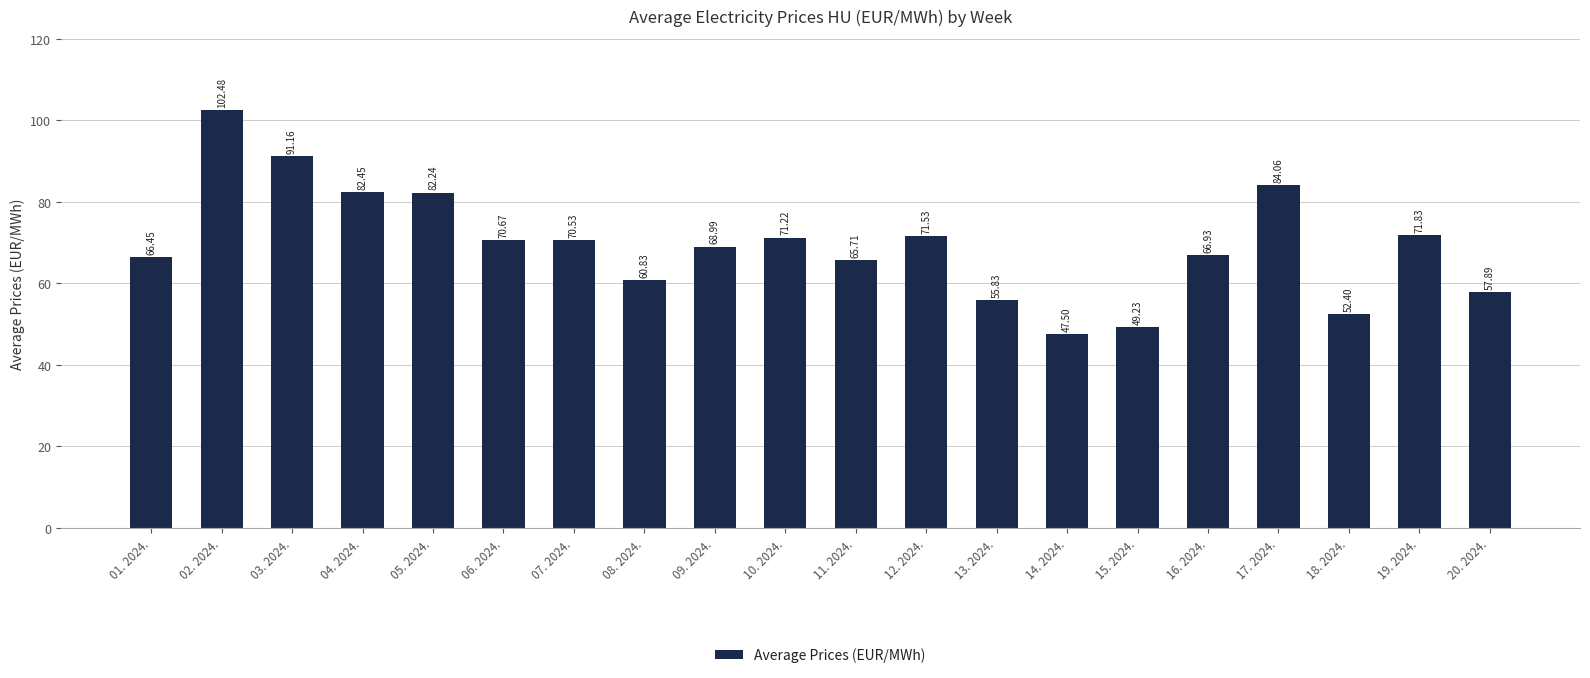

What is the label of the 15th bar from the right?

06. 2024.